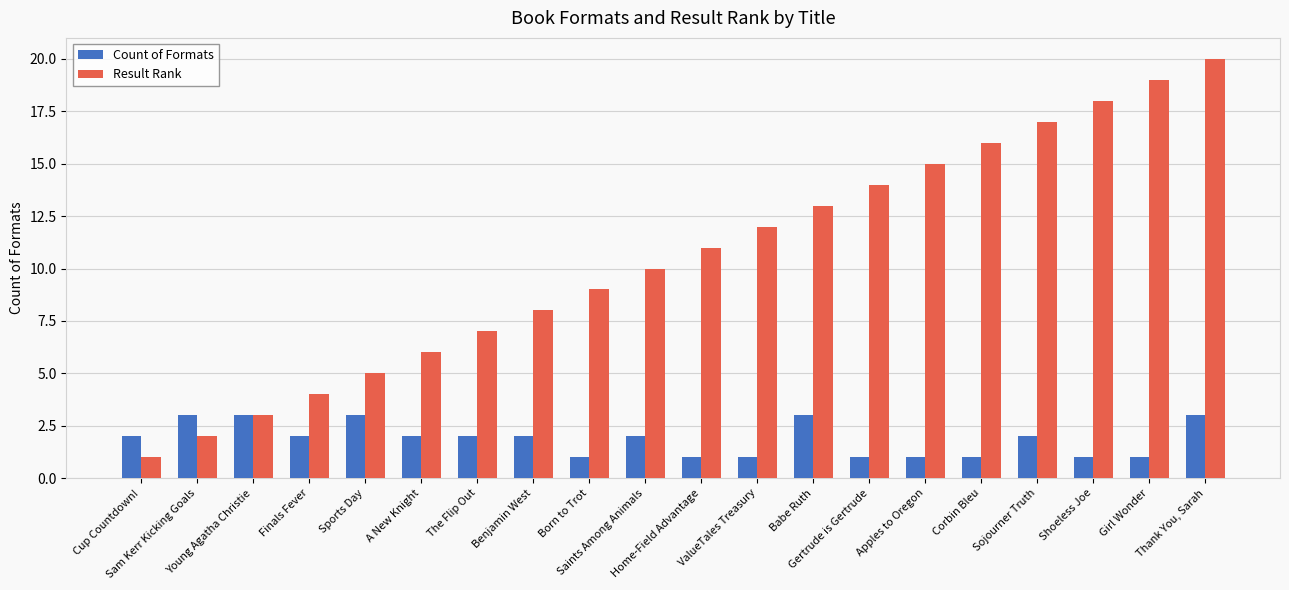

What is the total value across all series at Sojourner Truth?

19